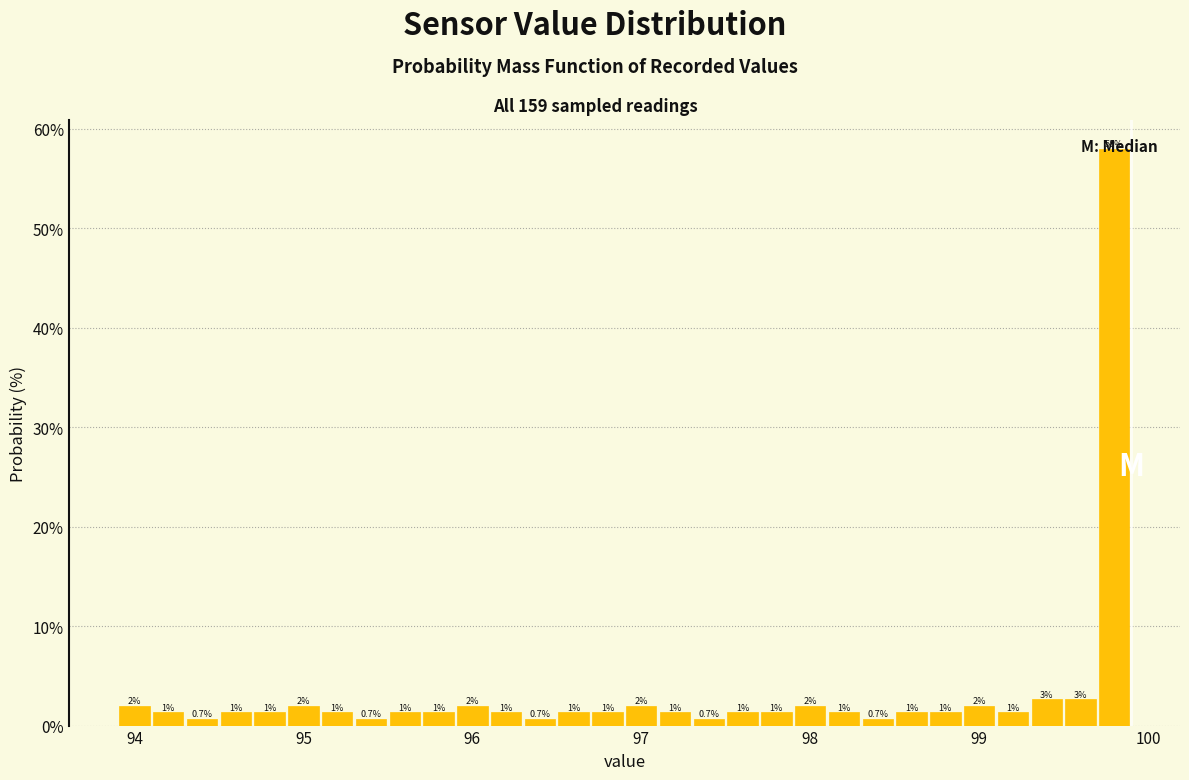

Around what value on the x-axis is the tallest bar? Give the approximate position of its centre, as read against the axis.

99.8